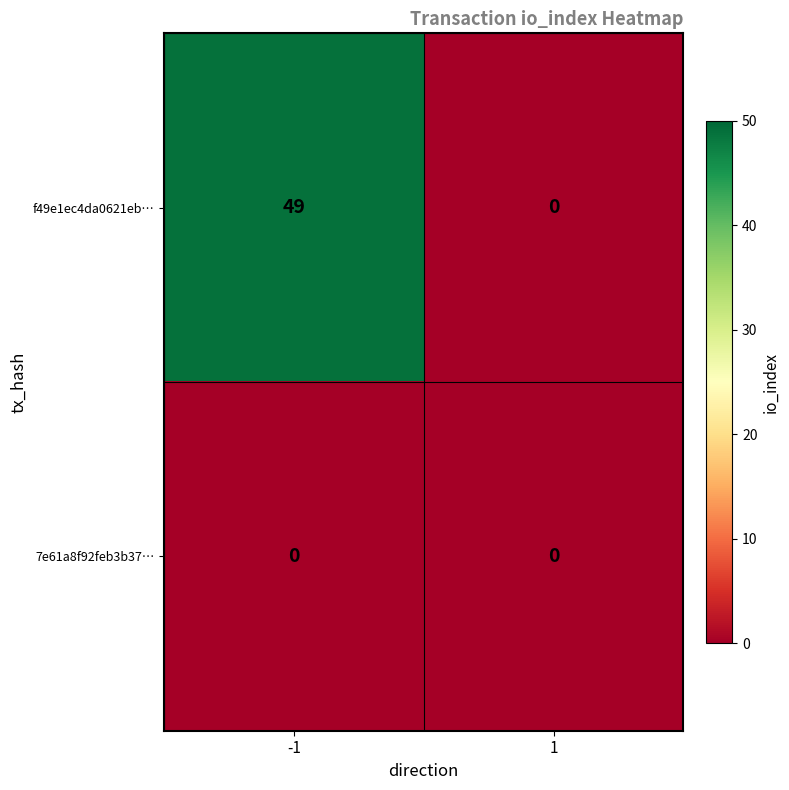

Count the number of data series in this chart.

2